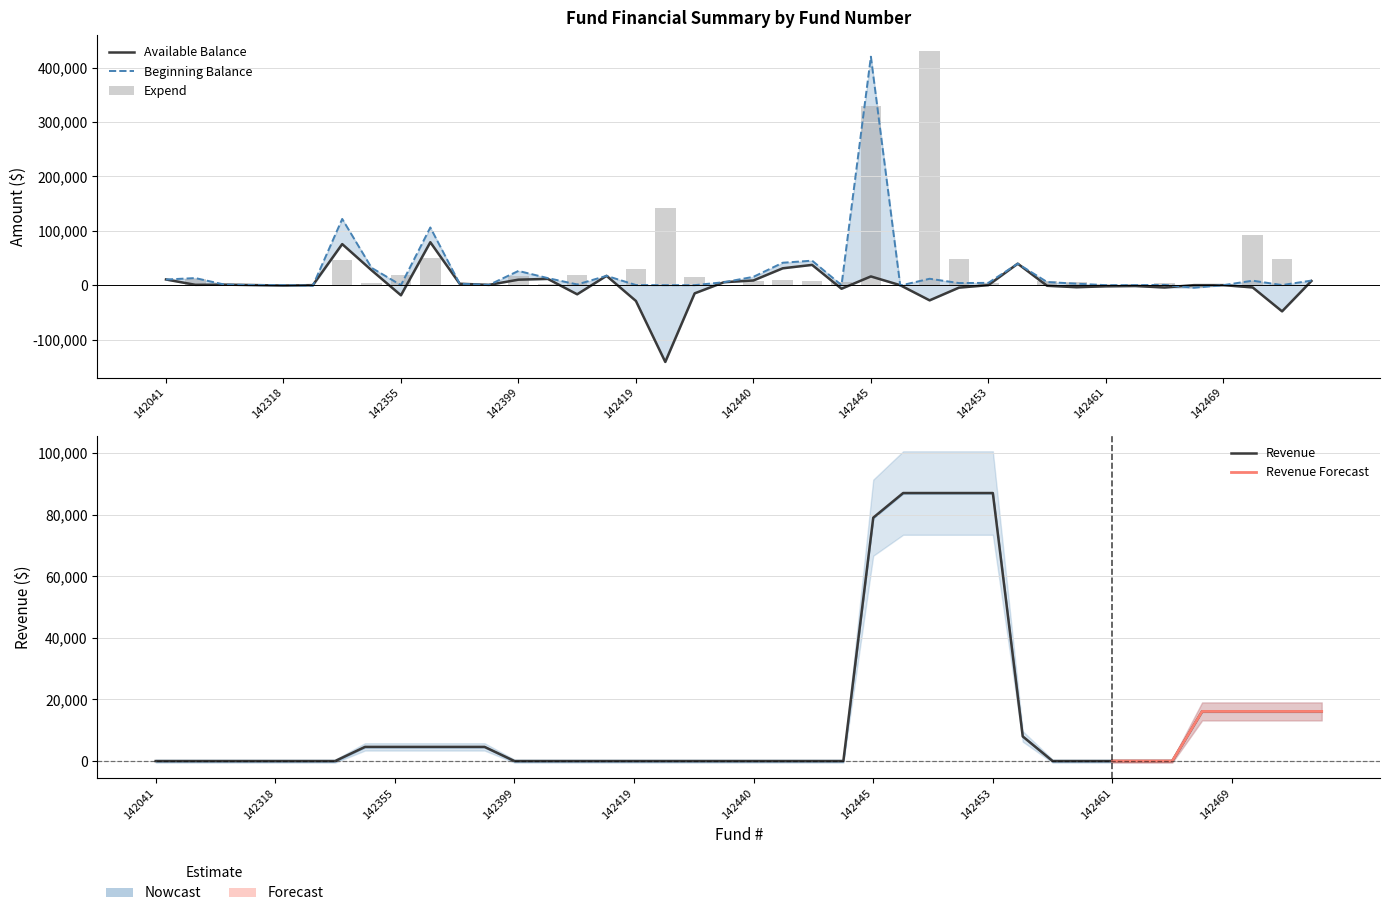

What value does the Expend series have at 142440?

6688.2